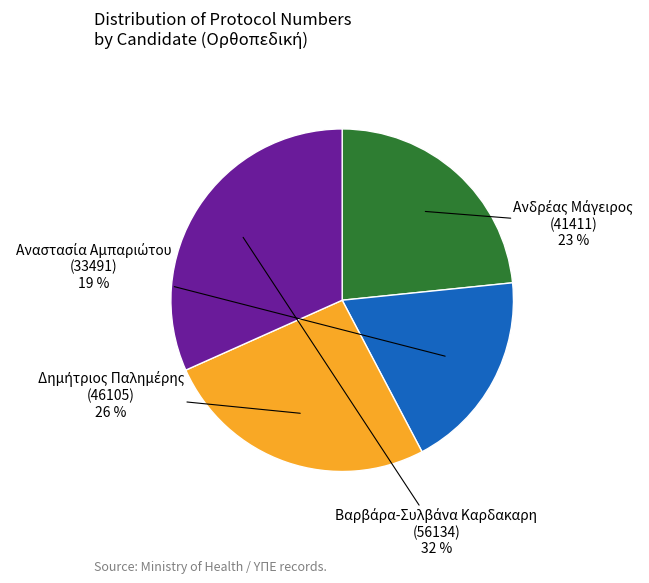

Is there any slice that represents more than half of the pie?

No